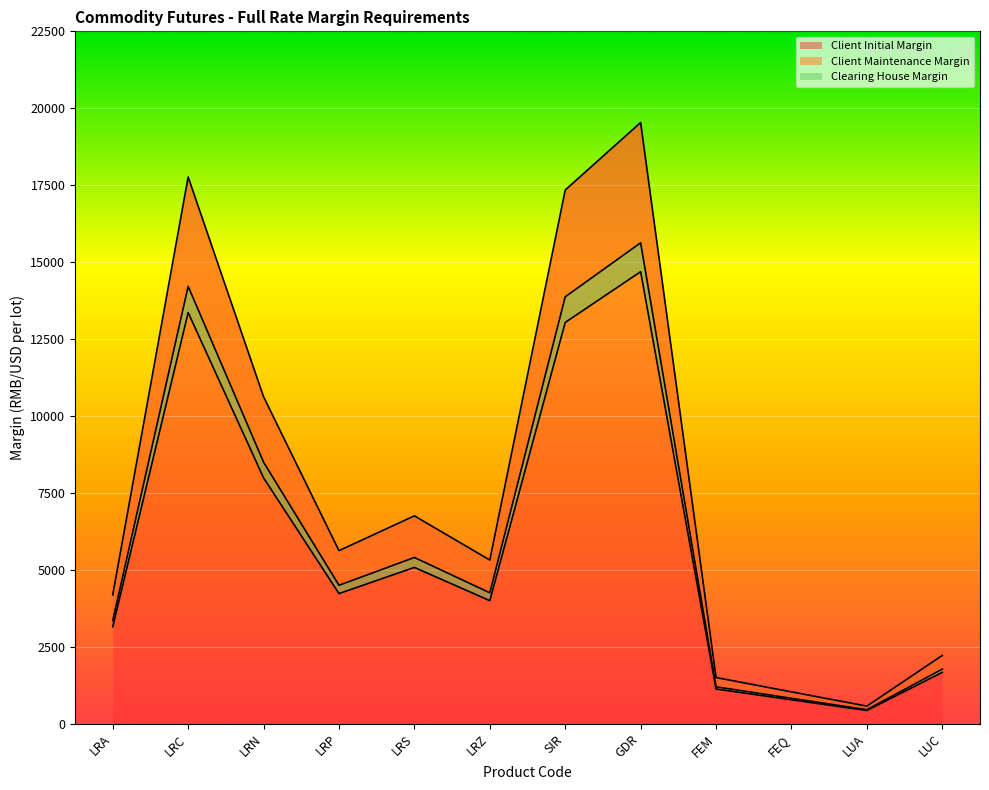

Reading left to right, what are all the values shown in this chart?

Client Initial Margin: LRA=4189	LRC=17768	LRN=10626	LRP=5625	LRS=6756	LRZ=5320	SIR=17343	GDR=19537	FEM=1502	FEQ=1036	LUA=573	LUC=2221
Client Maintenance Margin: LRA=3351	LRC=14214	LRN=8500	LRP=4500	LRS=5404	LRZ=4256	SIR=13874	GDR=15629	FEM=1201	FEQ=828	LUA=458	LUC=1776
Clearing House Margin: LRA=3150	LRC=13360	LRN=7990	LRP=4230	LRS=5080	LRZ=4000	SIR=13040	GDR=14690	FEM=1130	FEQ=779	LUA=431	LUC=1670